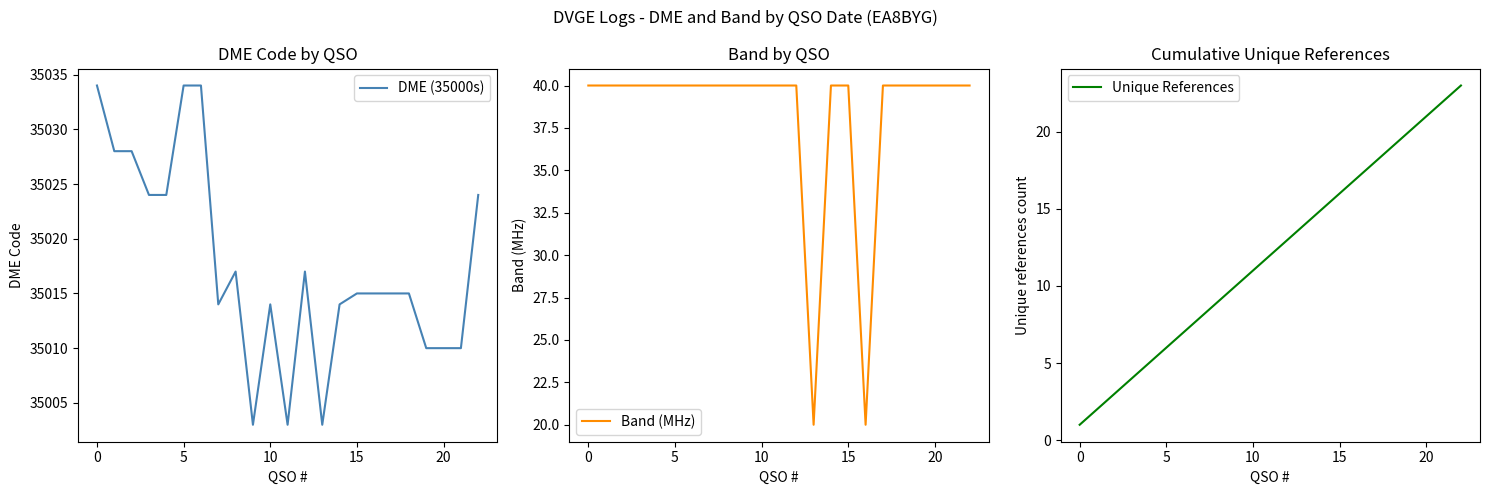

What is the highest value of the Band (MHz) series?

40